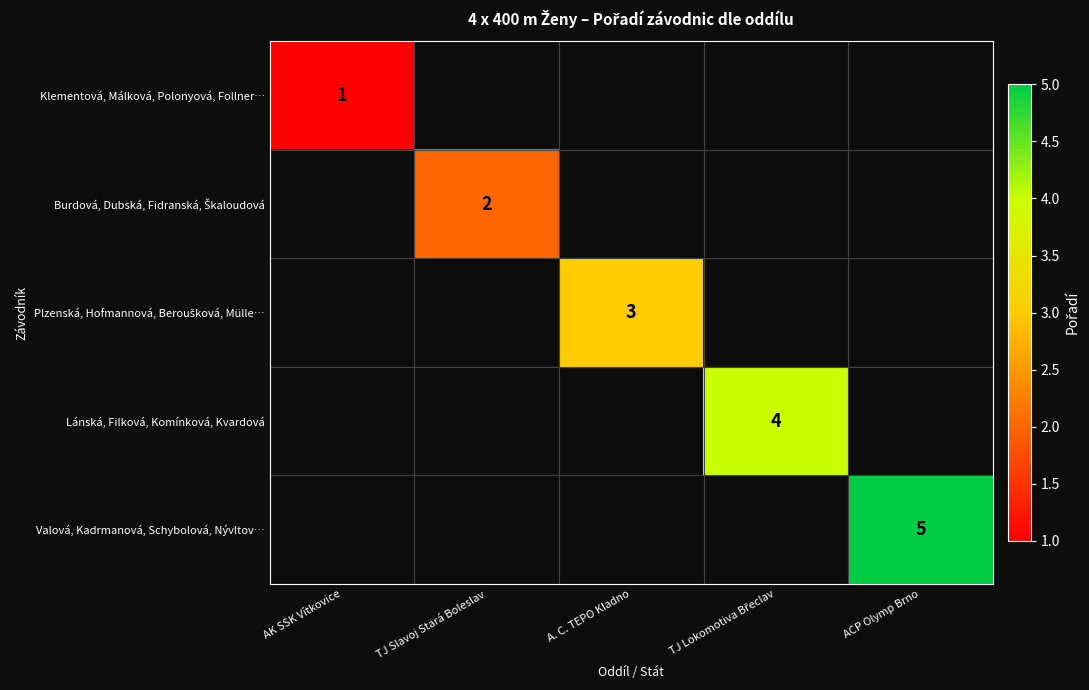

The Valová, Kadrmanová, Schybolová, Nývltov… series shows 6.9 at ACP Olymp Brno. True or false?

False